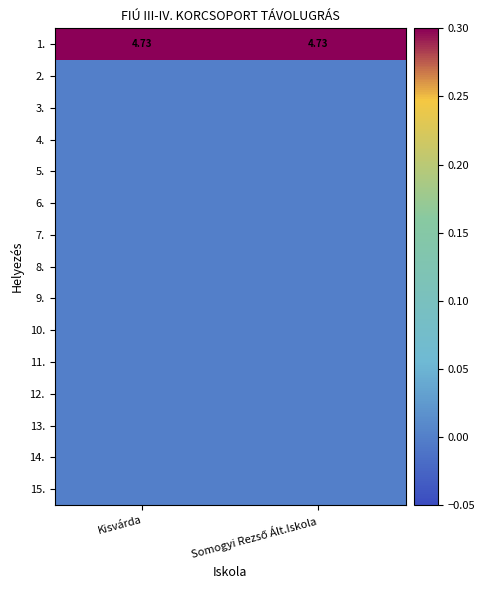

True or false: 10. has a value of 0.0 at Kisvárda.

True